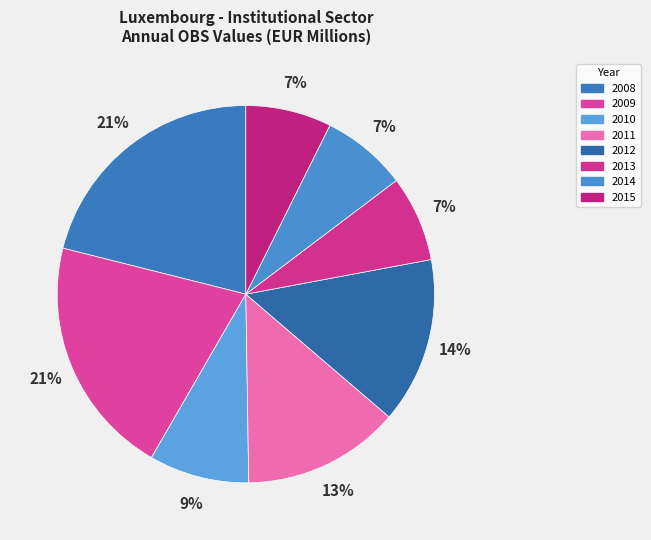

What percentage is the 2010 slice, to the nearest percent?

9%